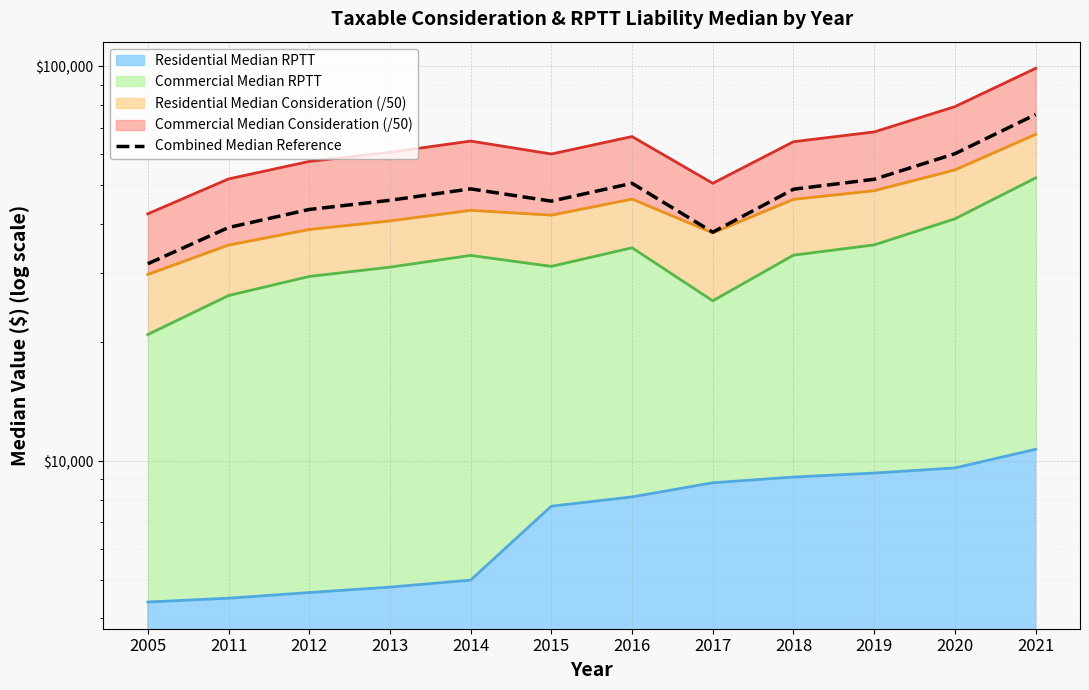

What is the sum of all values?

579470.3